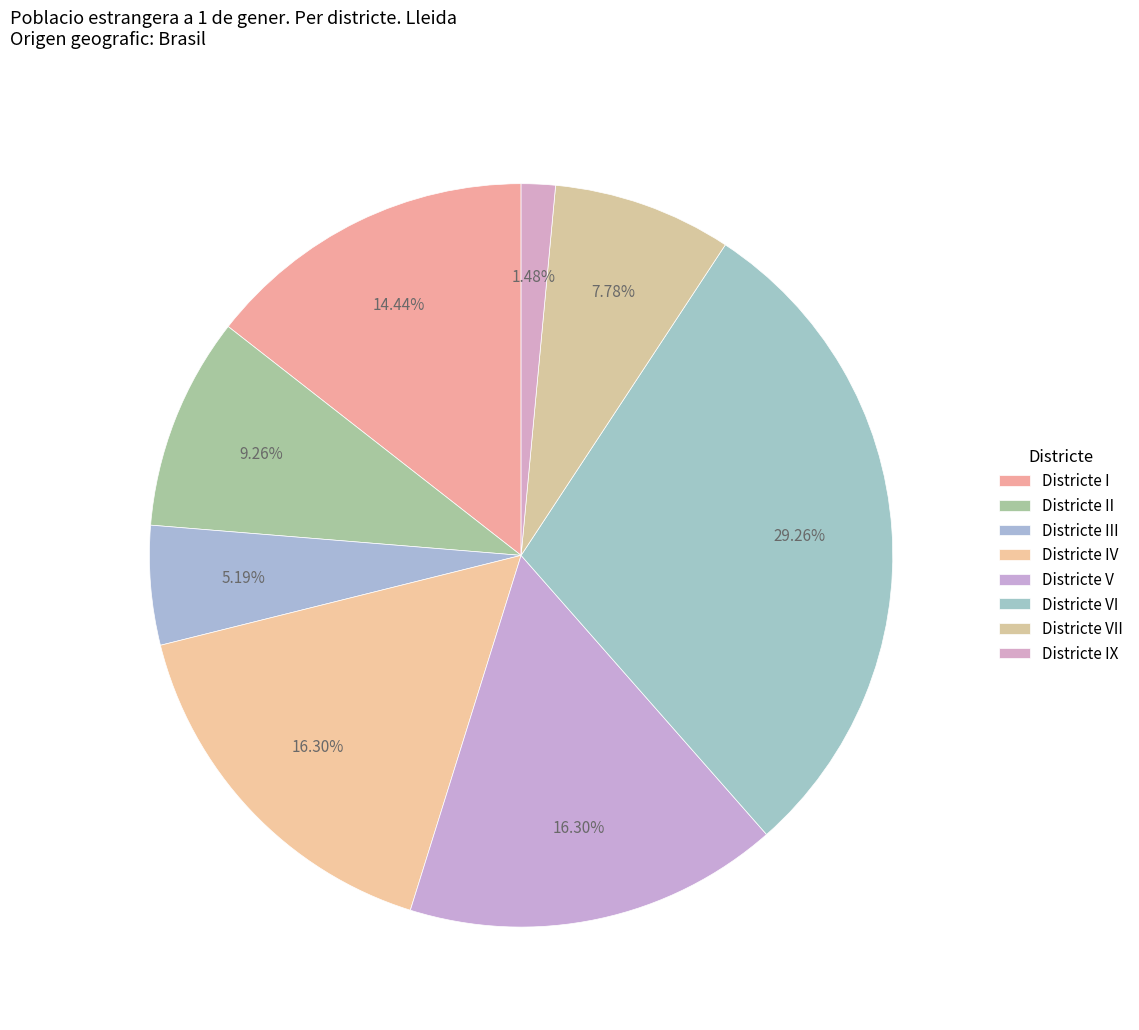

To the nearest percent, what is the average slice percentage?

12%